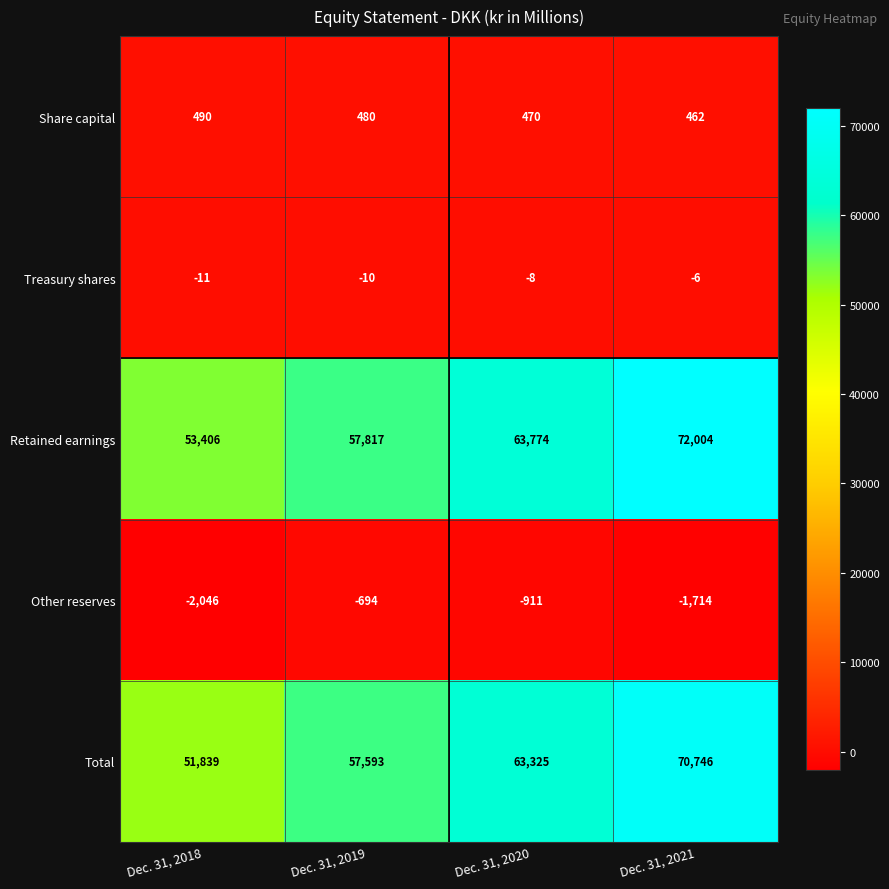

What value does the Other reserves series have at Dec. 31, 2018, to the nearest 10?

-2050